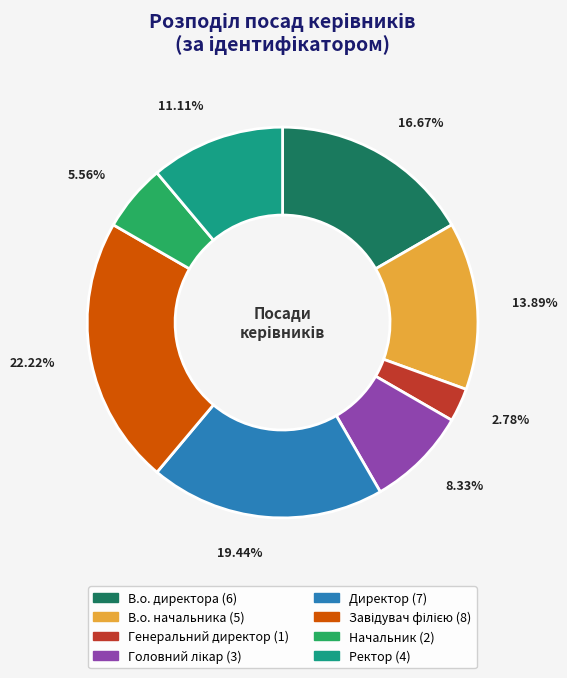

Do Генеральний директор and Ректор together represent more than half of the pie?

No